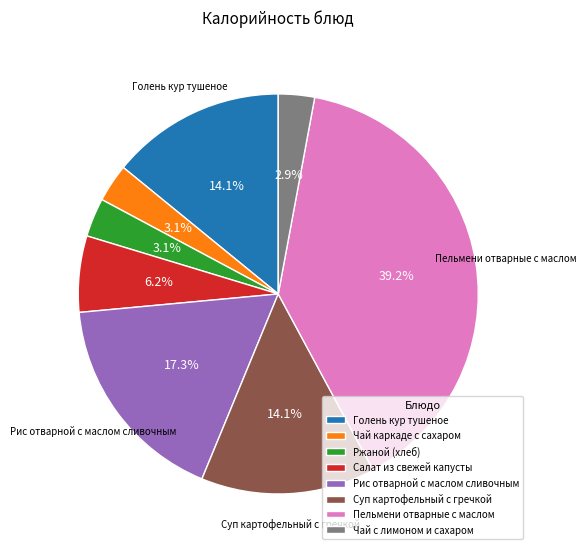

Which category has the biggest portion of the pie?

Пельмени отварные с маслом